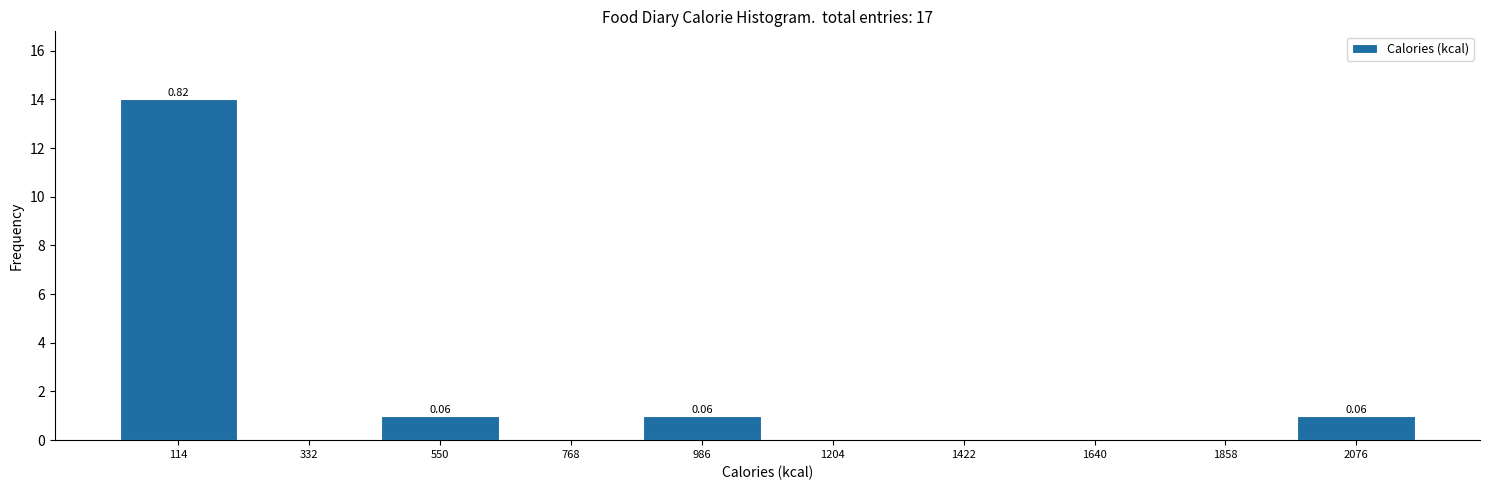

Over which range of the x-axis is the bar tallest?

0 to 200